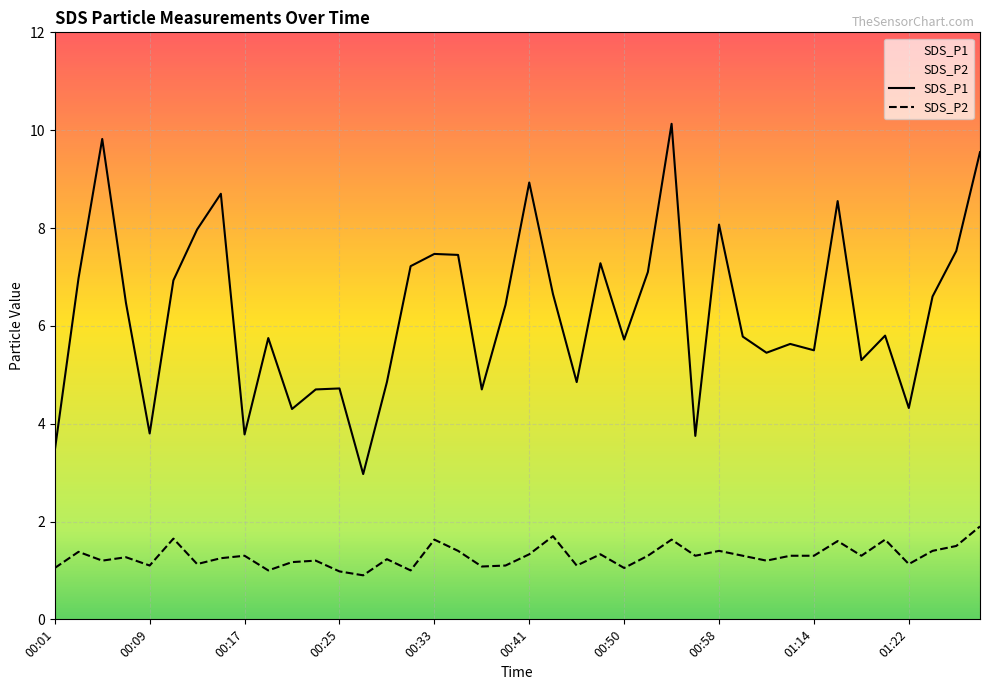

In SDS_P1, how many points are higher than both neighbors (excluding endpoints)?

12